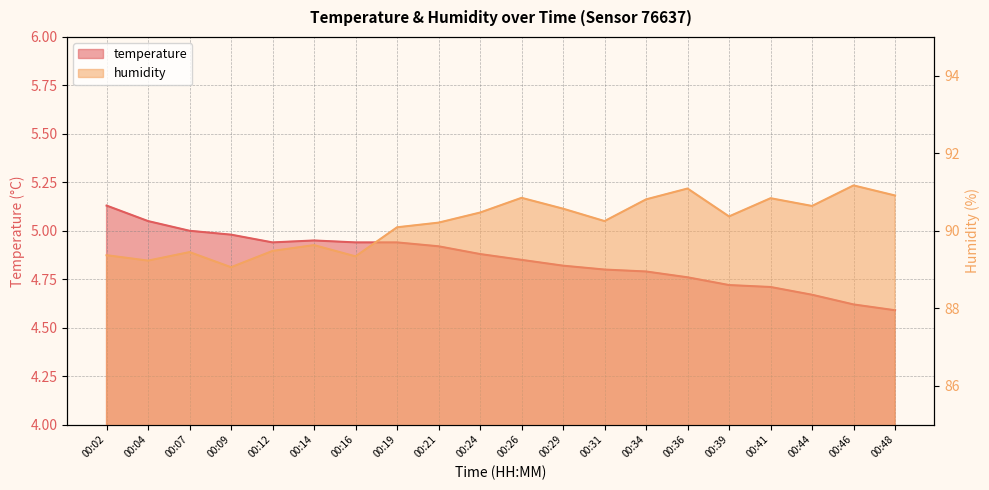

Which category has the highest value across all series?

00:46